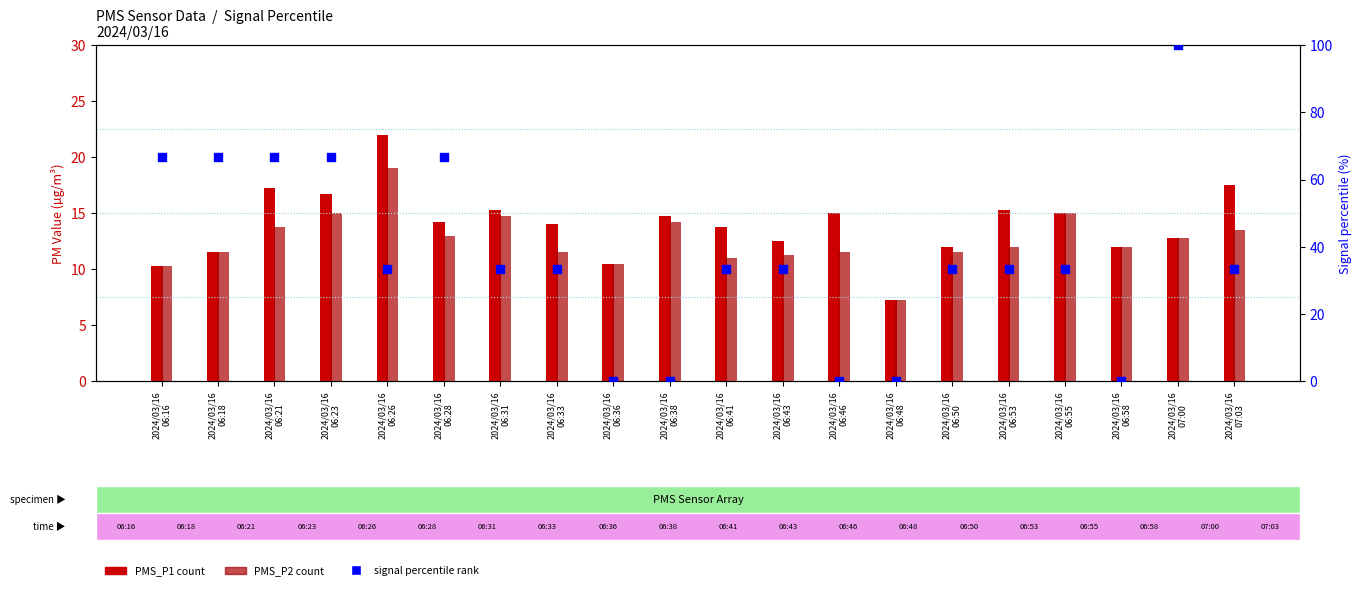

At how many categories does at least one series exceed 3?

20